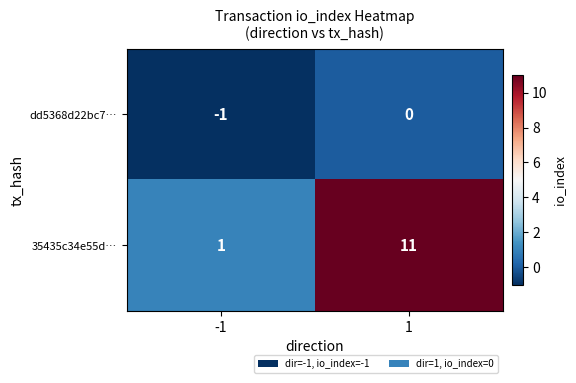

Reading right to left, extract all data points from this chart.

dd5368d22bc7…: 1=0	-1=-1
35435c34e55d…: 1=11	-1=1